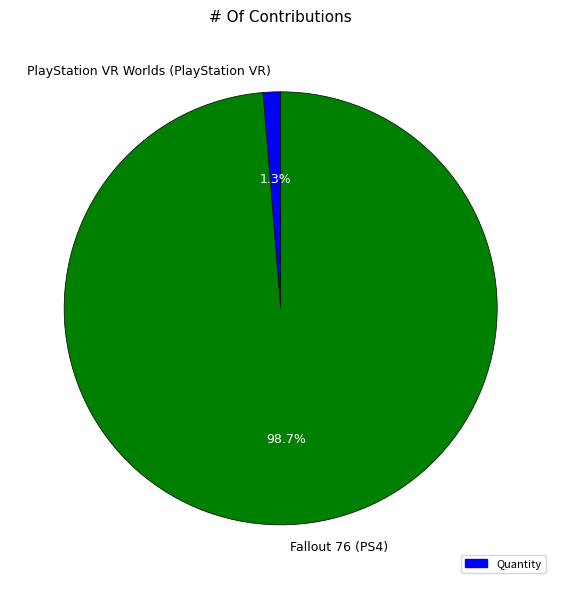

What portion of the pie excludes Fallout 76 (PS4)?

1.3%